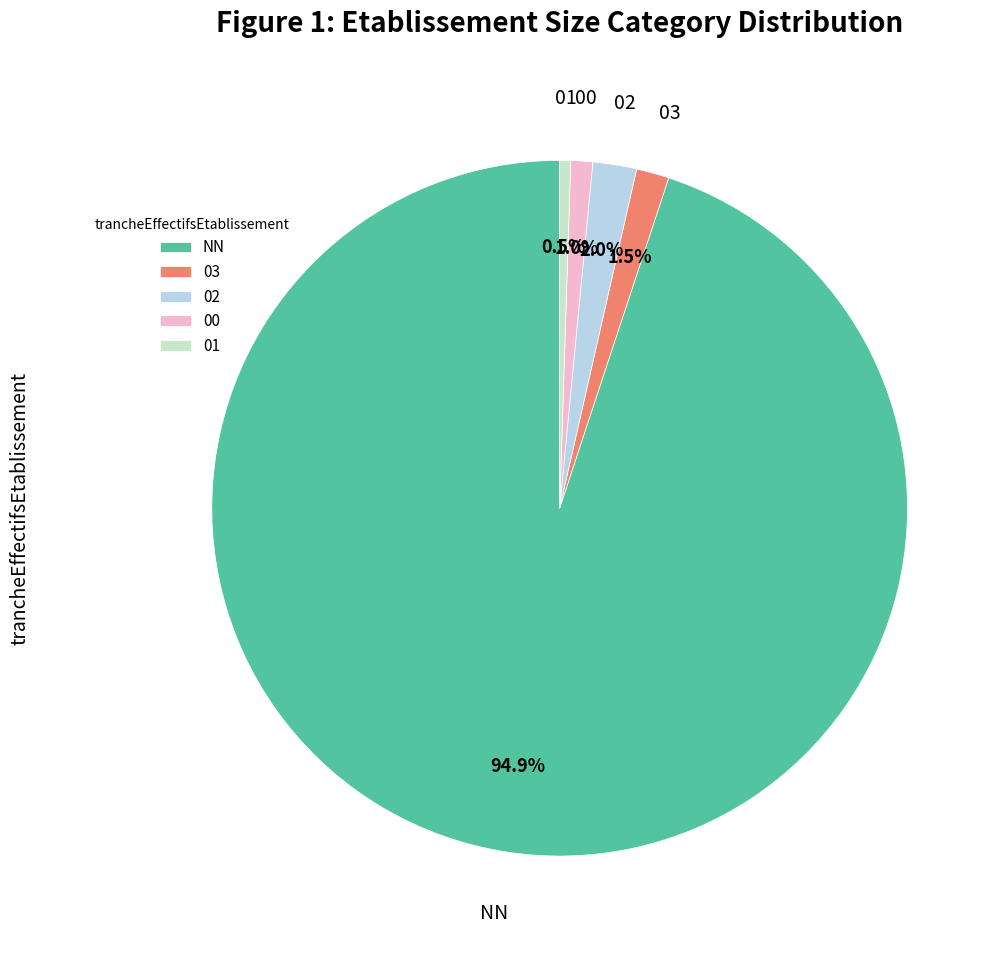

How many segments does this pie chart have?

5